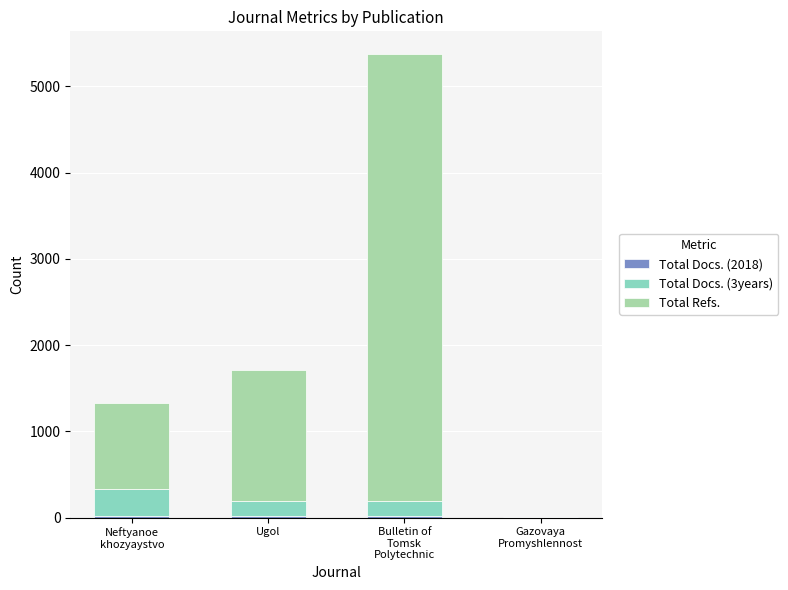

What is the total value across all series at Gazovaya
Promyshlennost?

5